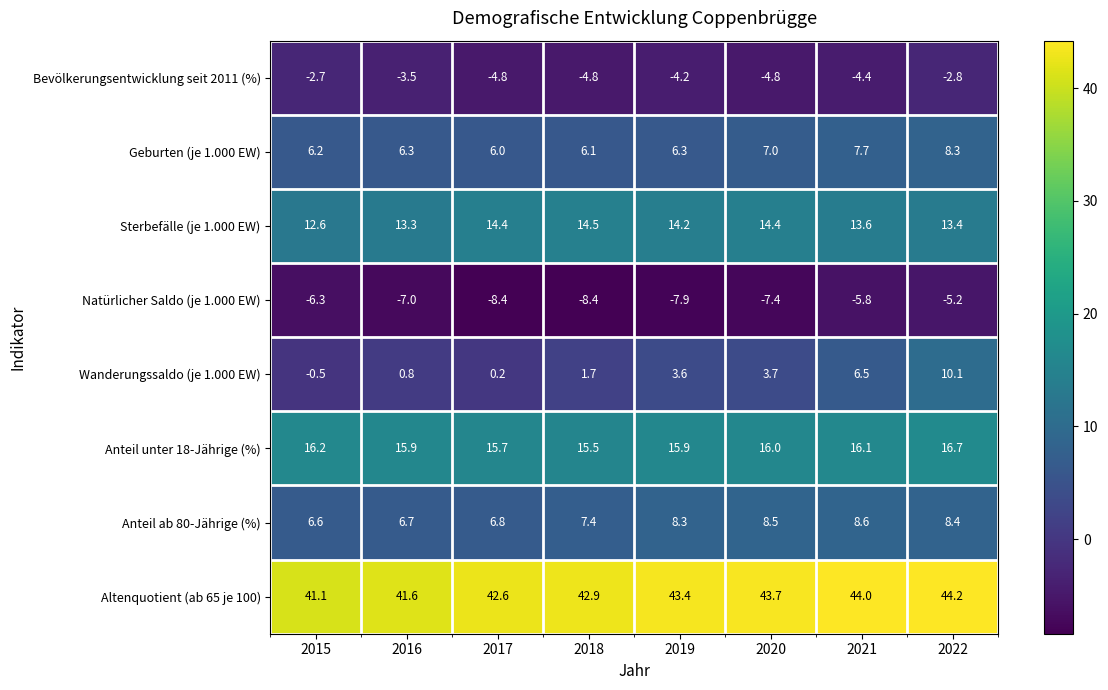

Read the Sterbefälle (je 1.000 EW) value at 2019.

14.2